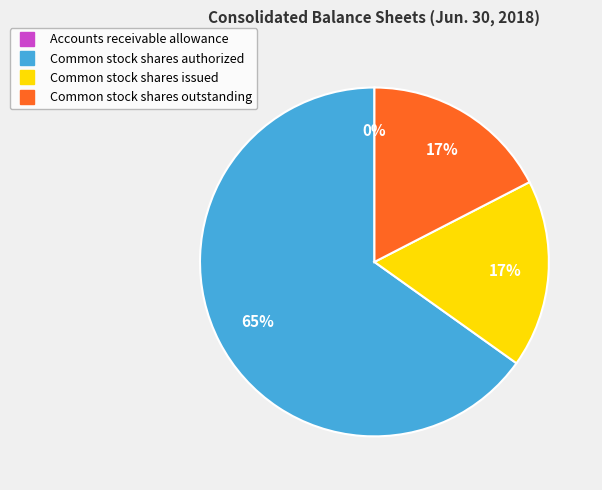

To the nearest percent, what percentage of the pie is Common stock shares outstanding?

17%